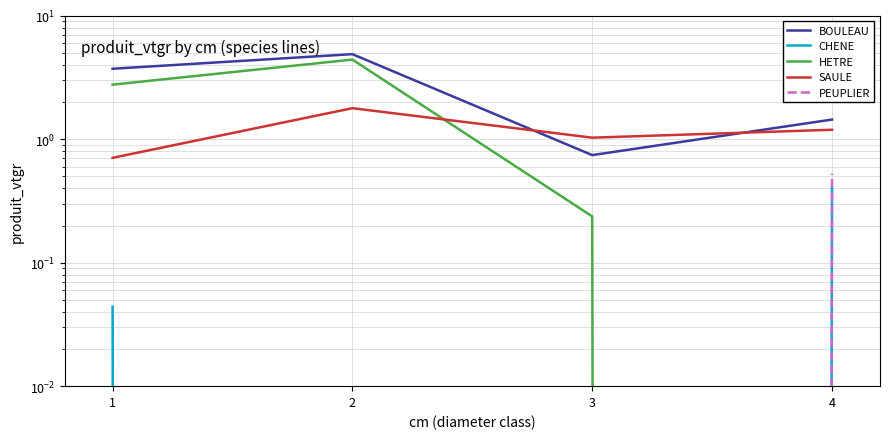

Between 3 and 4, which series saw the biggest shift?

BOULEAU